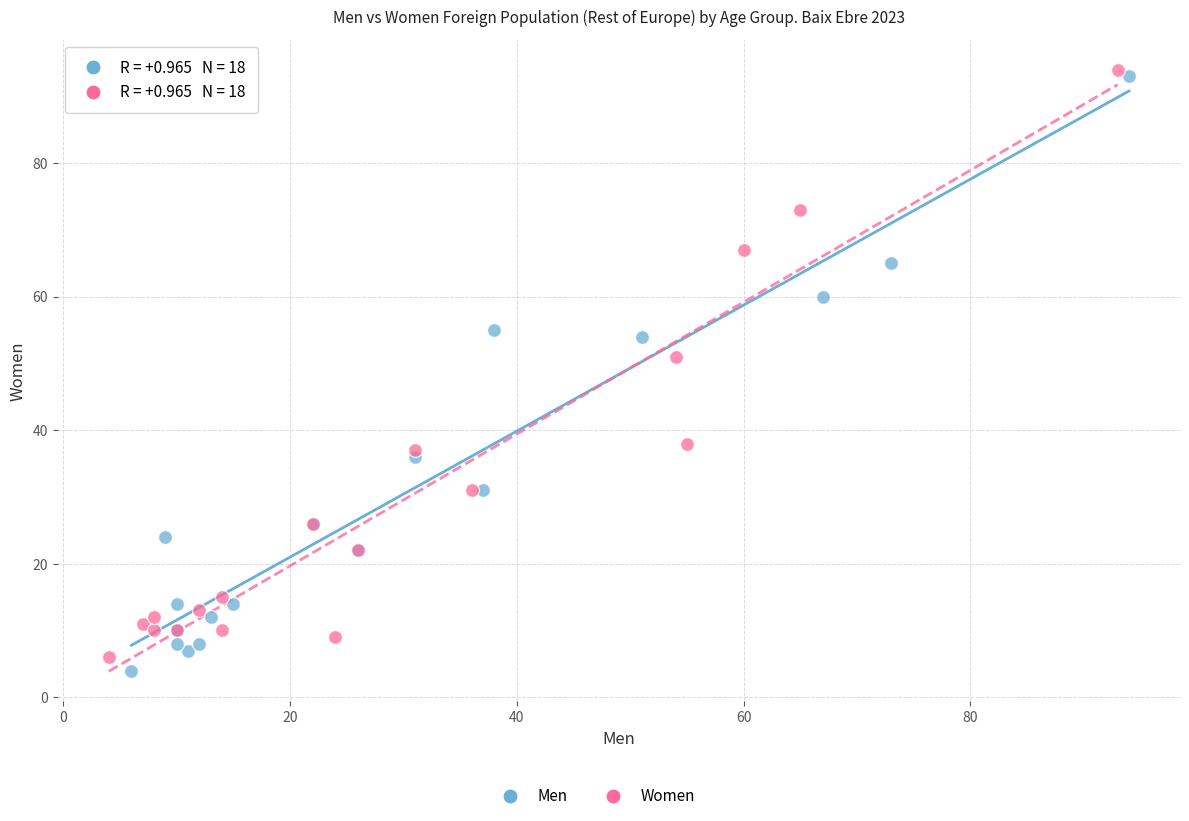

Which series has the largest Y range (max minus min)?

Men